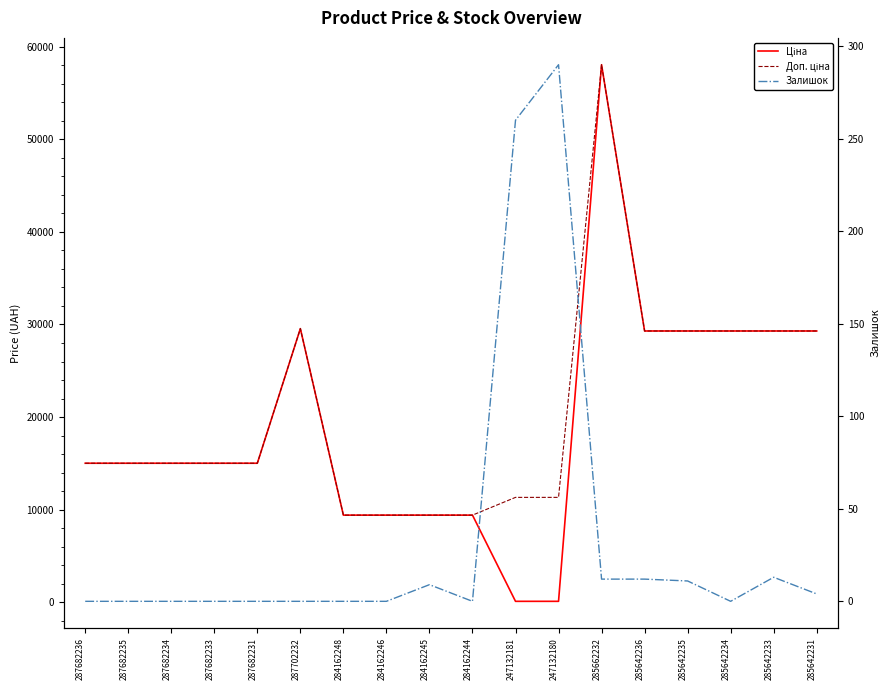

What are all the series names shown in the legend?

Ціна, Доп. ціна, Залишок